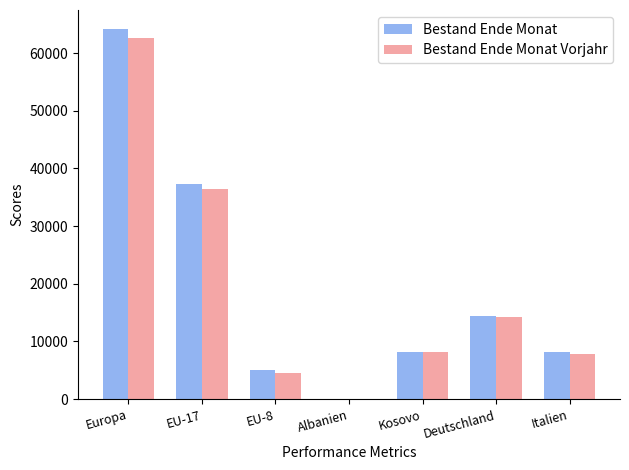

What is the greatest value displayed?

64261